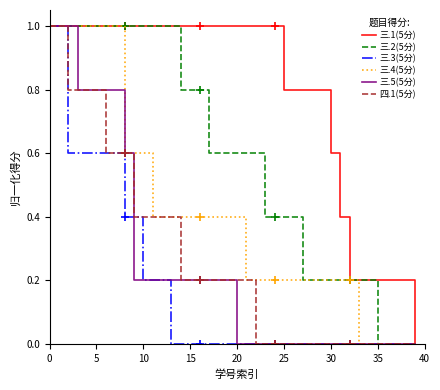

The value of 三.5(5分) at 20 is 0.0. True or false?

True